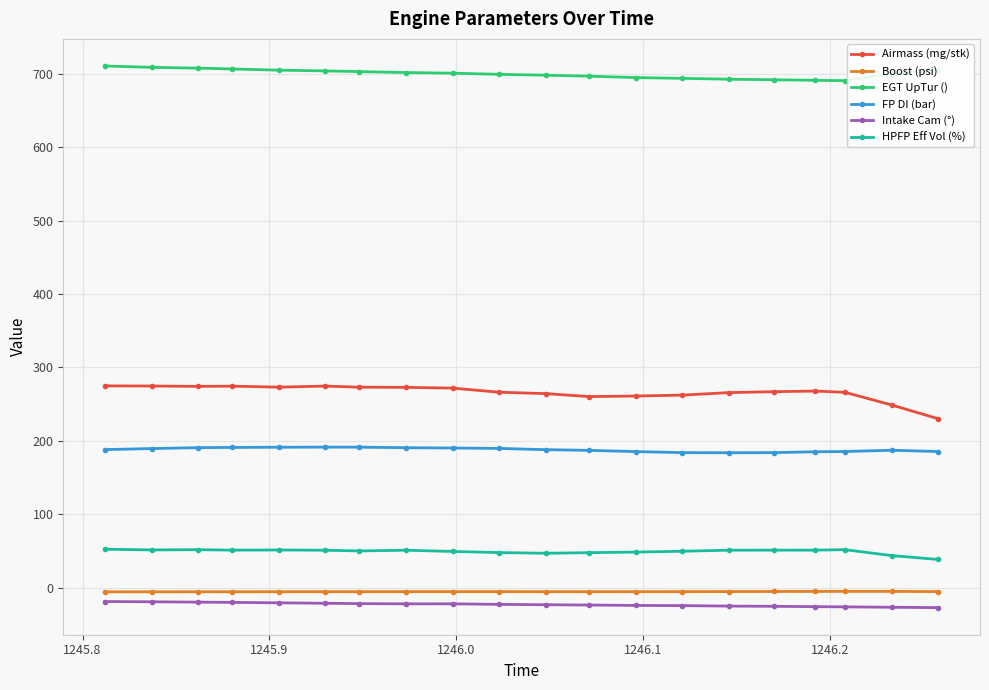

What is the maximum value shown in the chart?

710.6